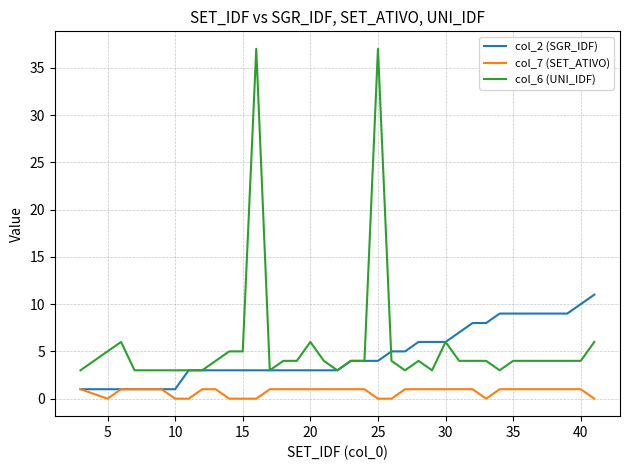

What is the greatest value displayed?

37